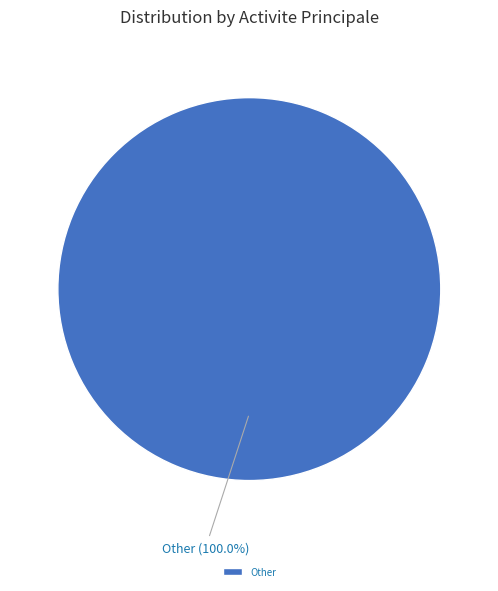

Is there any slice that represents more than half of the pie?

Yes